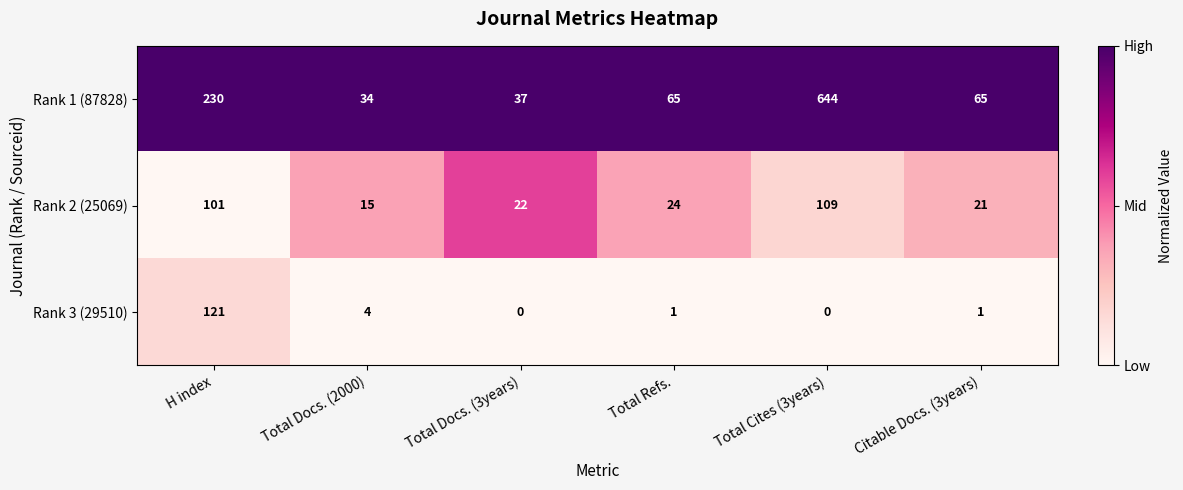

At Total Docs. (3years), list the series in order from largest to smallest.

Rank 1 (87828), Rank 2 (25069), Rank 3 (29510)